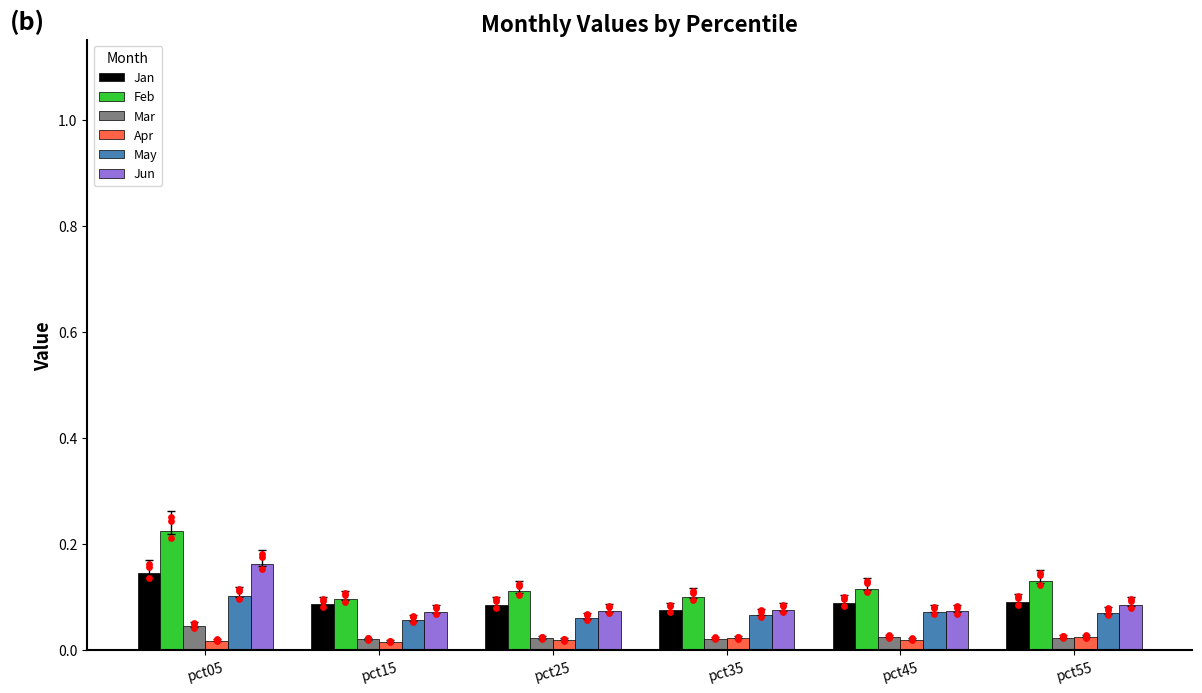

Which series has the widest spread of Y values?

Feb